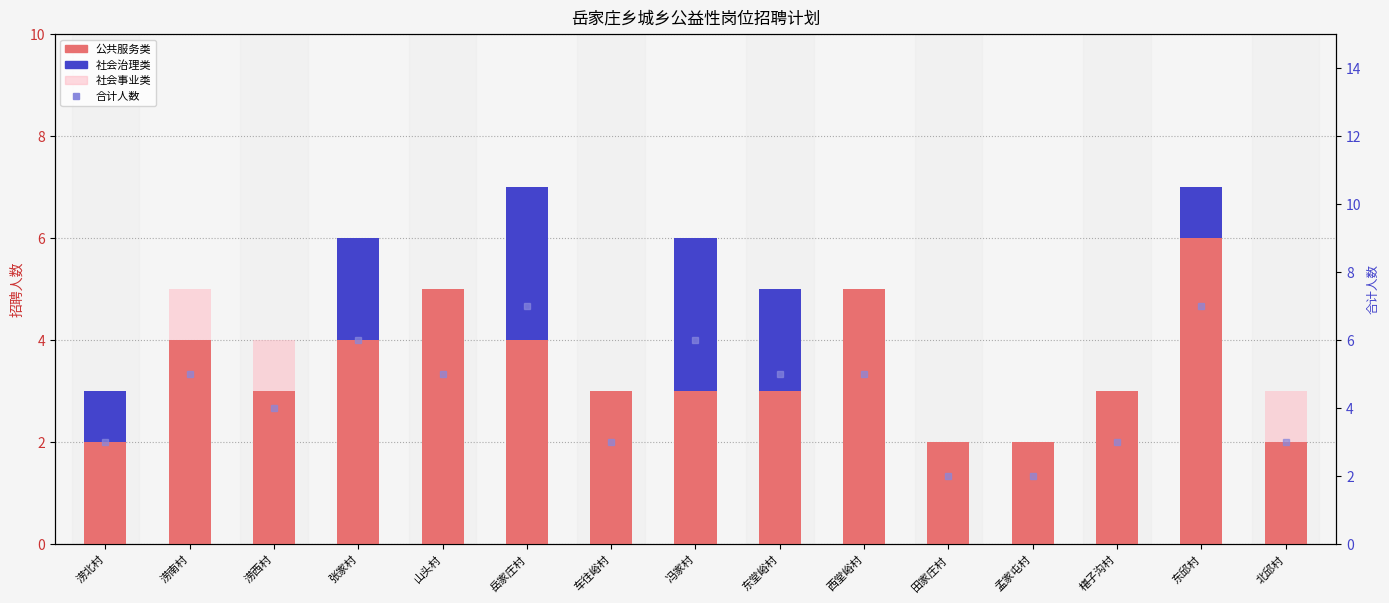

What is the minimum value for 合计人数?

2